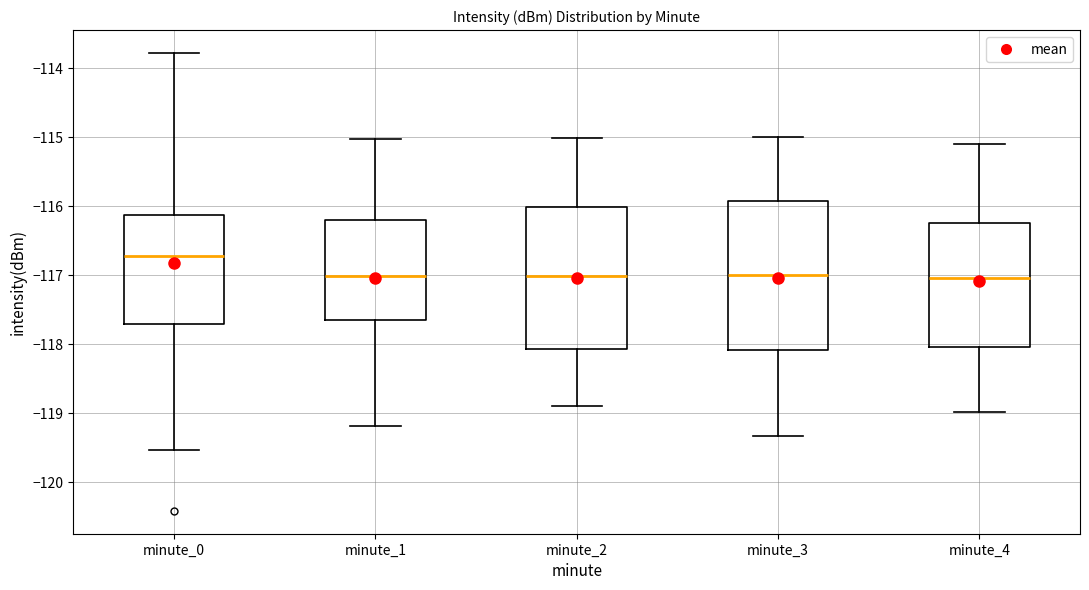

Reading left to right, read every box against the y-axis: the position of its median line, the range the box covers, and the ends of its whiskers. The values are not printed on the chart, so give them approximately, as read against the axis.

minute_0: median -116.7, box -117.7 to -116.1, whiskers -119.5 to -113.8
minute_1: median -117.0, box -117.7 to -116.2, whiskers -119.2 to -115.0
minute_2: median -117.0, box -118.1 to -116.0, whiskers -118.9 to -115.0
minute_3: median -117.0, box -118.1 to -115.9, whiskers -119.3 to -115.0
minute_4: median -117.0, box -118.0 to -116.2, whiskers -119.0 to -115.1